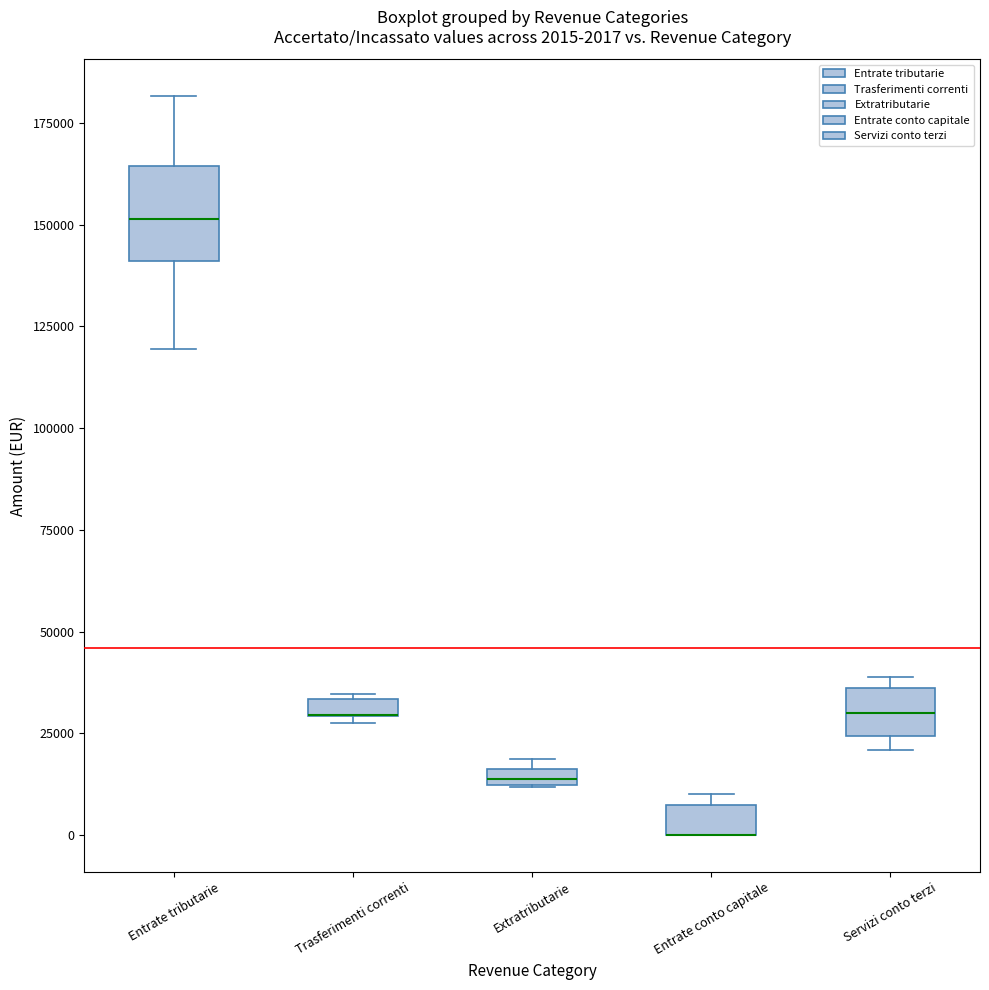

Comparing the boxes themselves (not the whiskers), which one is the tallest?

Entrate tributarie